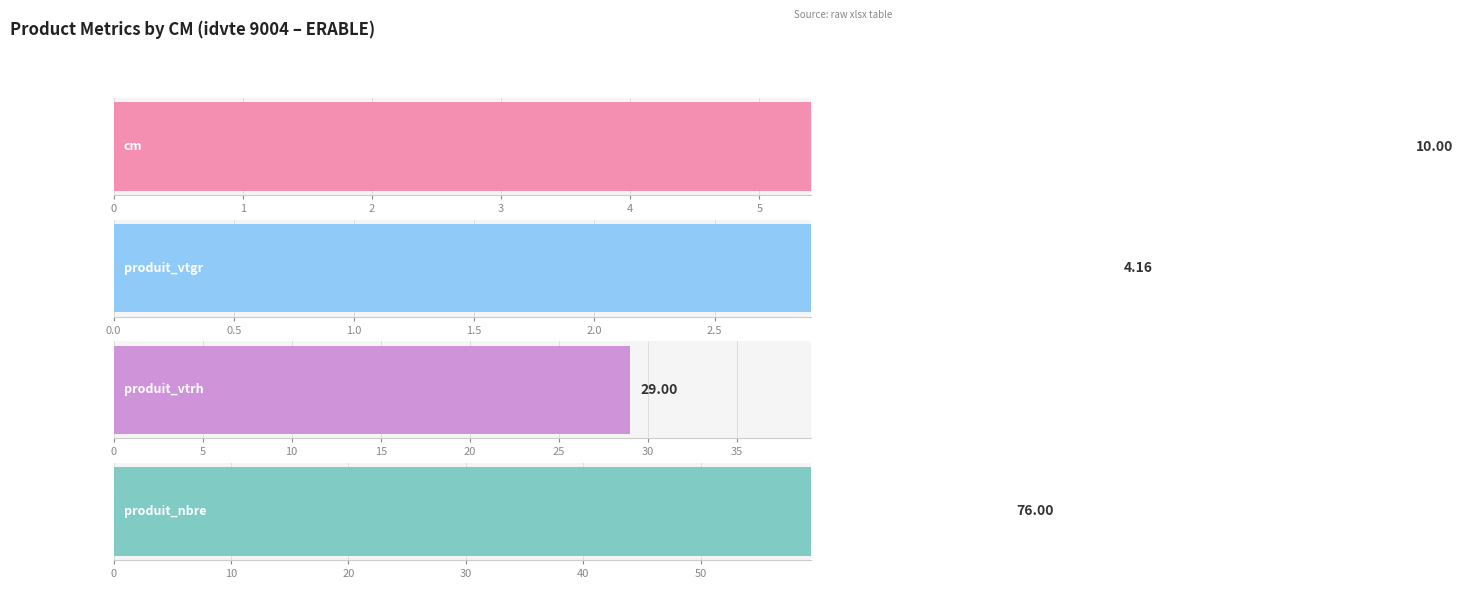

Is it true that produit_vtrh equals 16.2 at 3?

False